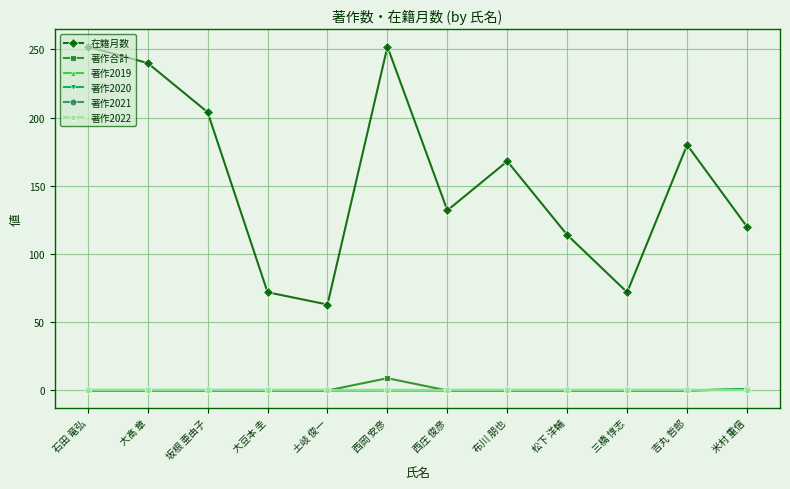

Where is 在籍月数 nearest to the value 157?

布川 朋也